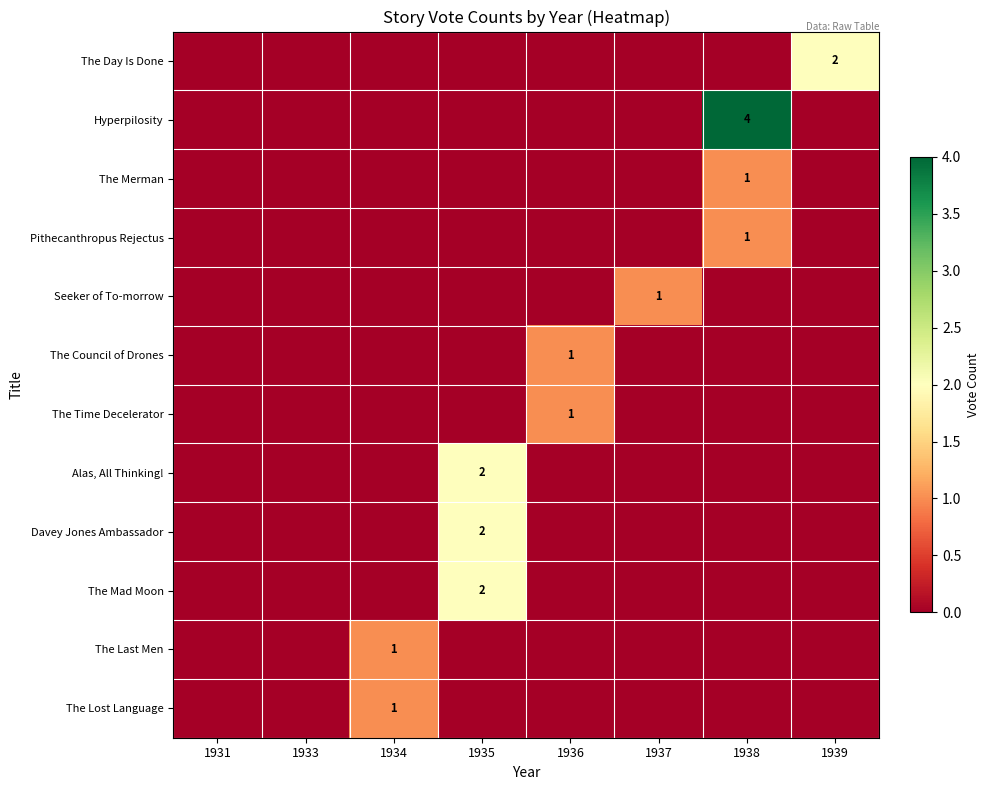

How many series are shown in this chart?

12